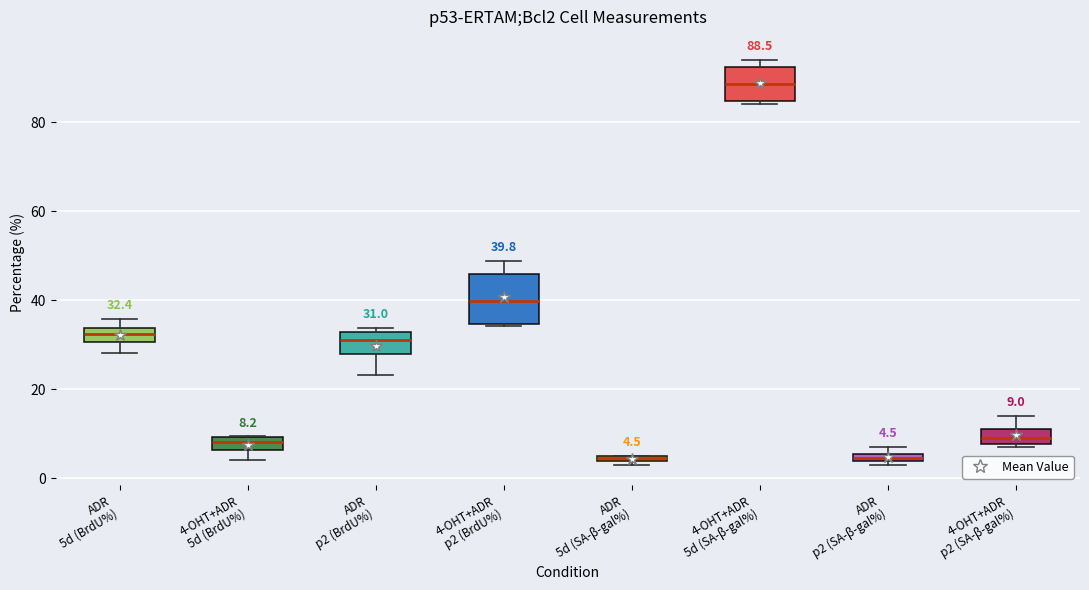

Which box has the highest median line?

4-OHT+ADR 5d (SA-β-gal%)